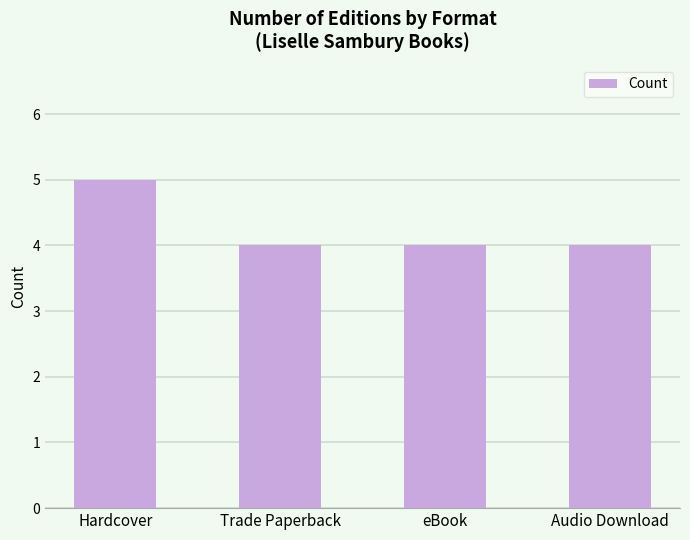

Reading right to left, transcribe all the data shown in this chart.

4	4	4	5